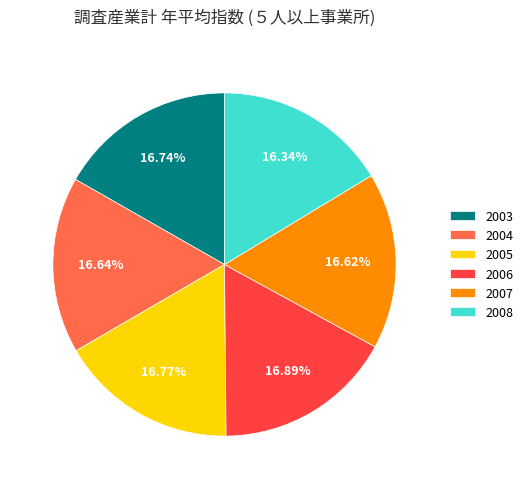

What is the ratio of the value at 2004 to the value at 2005?

1.0